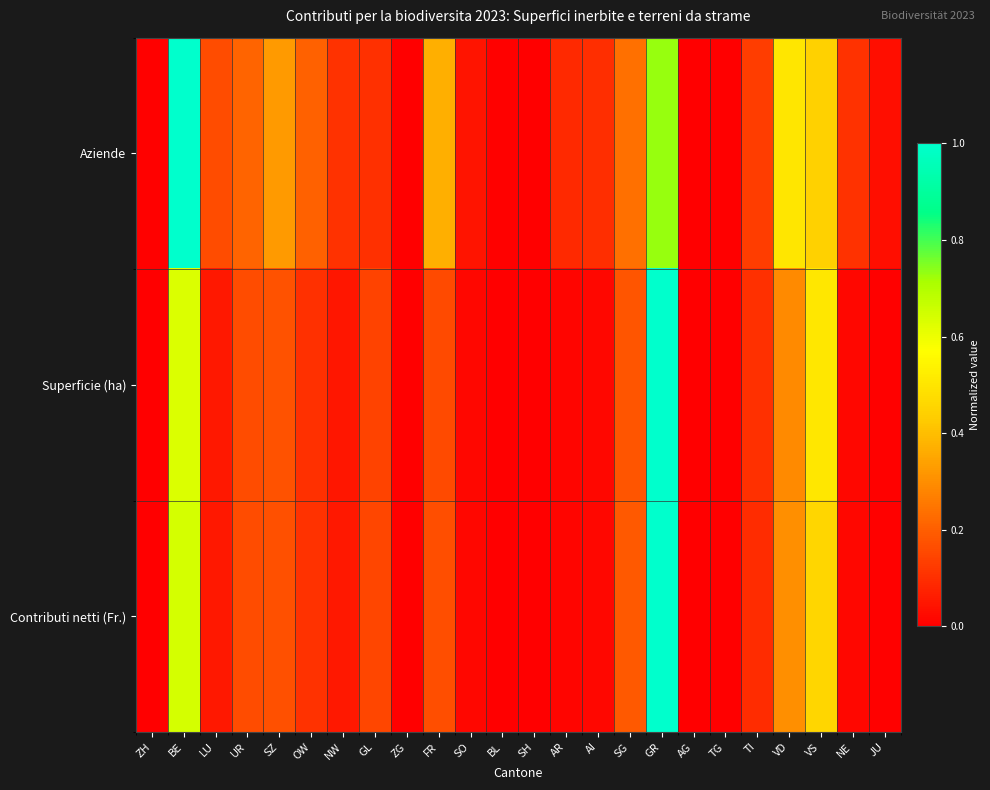

At how many categories does at least one series exceed 0?

21